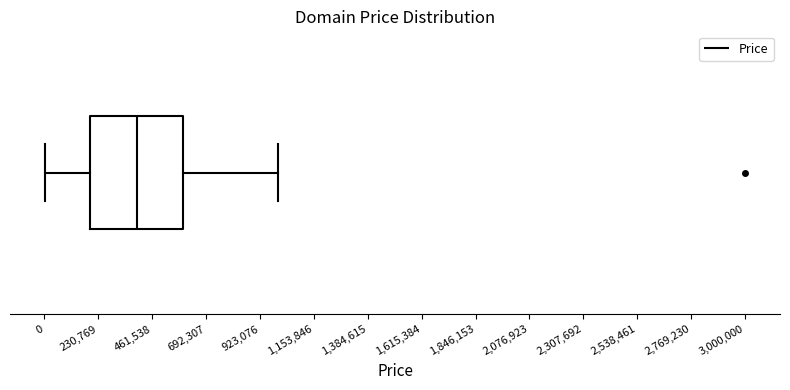

Where is the right edge of the box on the x-axis? The values are not printed on the chart, so give them approximately, as read against the axis.

600000